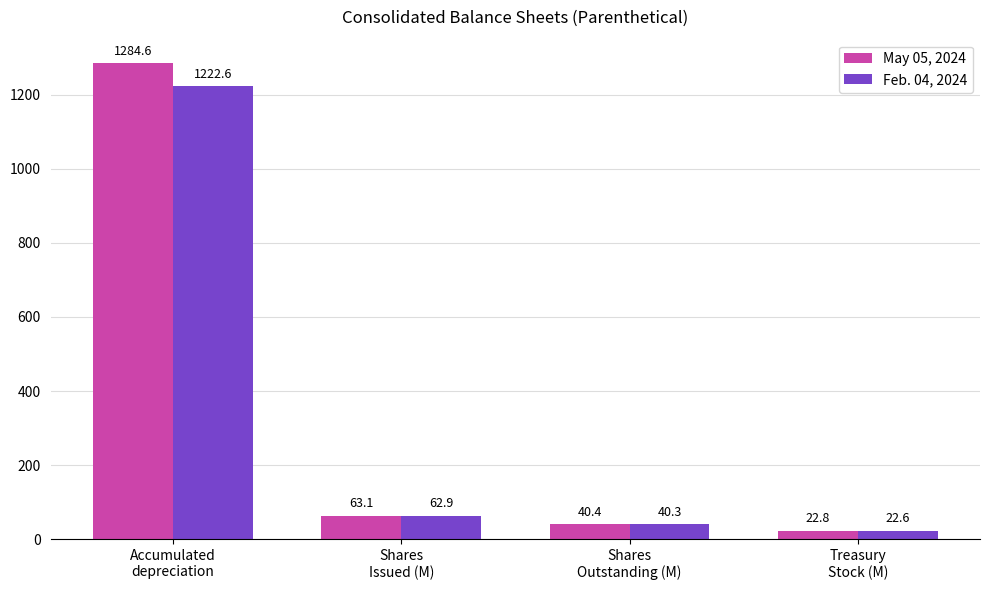

Rank the series at Shares
Outstanding (M) from lowest to highest value.

Feb. 04, 2024, May 05, 2024